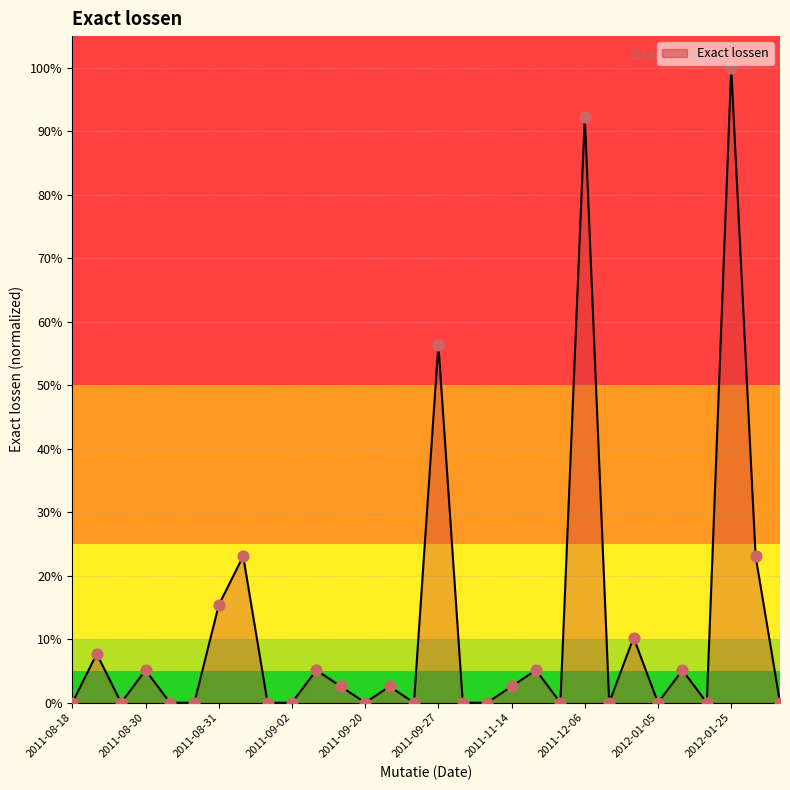

Does the chart have visible grid lines?

Yes